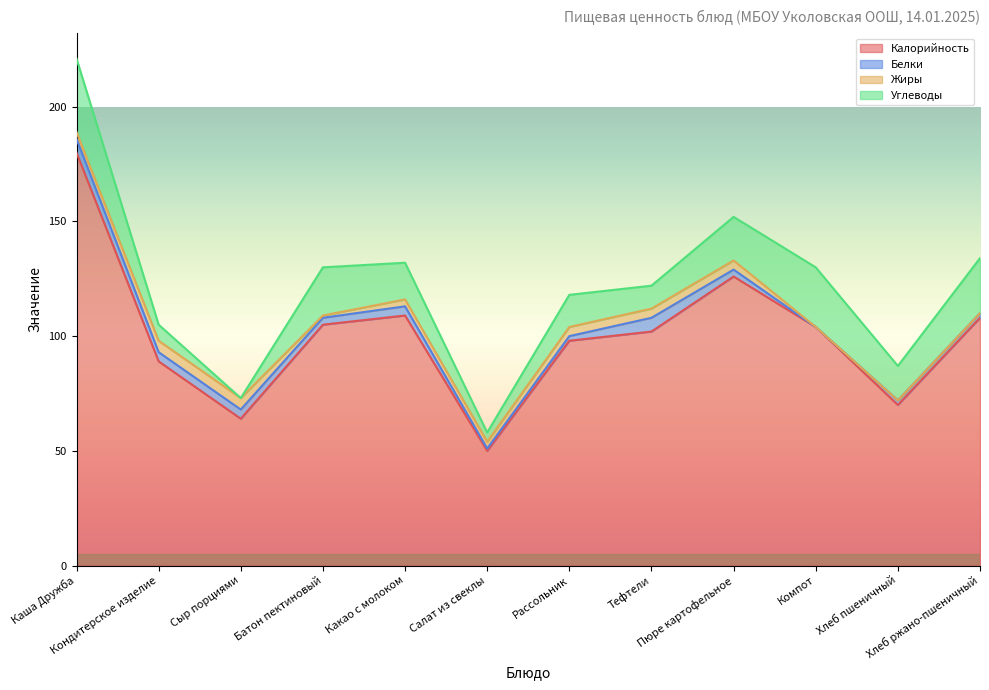

What is the difference between the Углеводы values at Компот and Хлеб ржано-пшеничный?

2